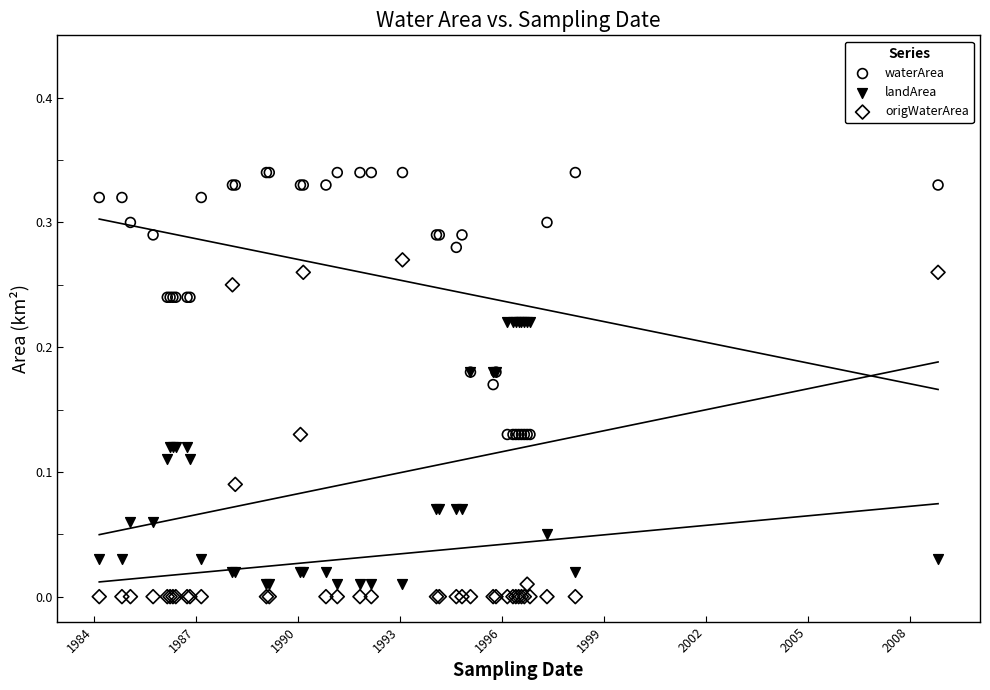

Which series reaches the maximum Y coordinate?

waterArea